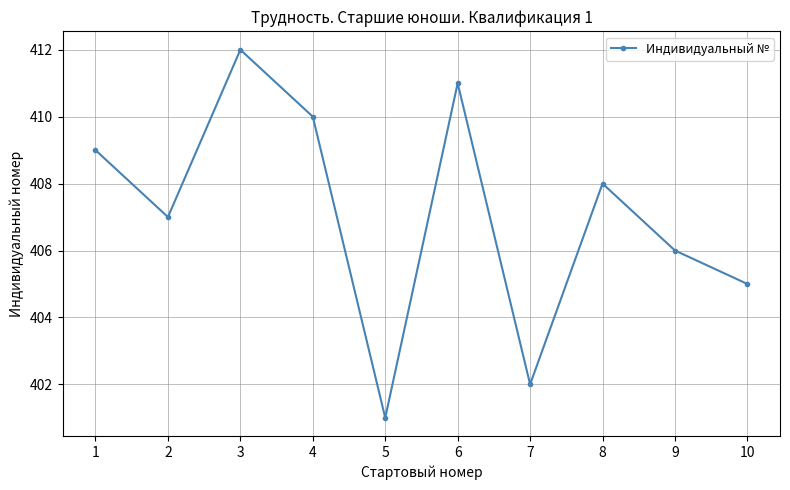

What is the change in value from 3 to 5?

-11